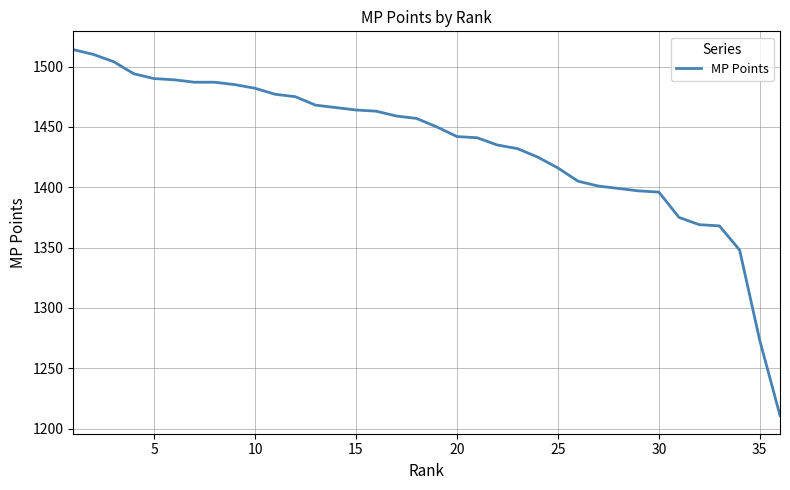

What is the maximum value shown in the chart?

1514